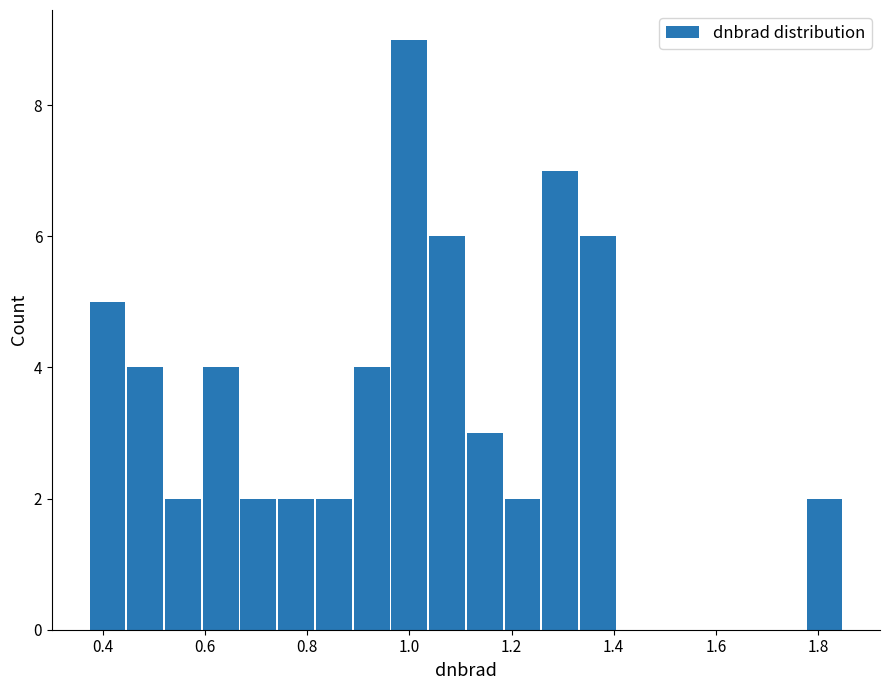

Around what value on the x-axis is the tallest bar? Give the approximate position of its centre, as read against the axis.

1.00